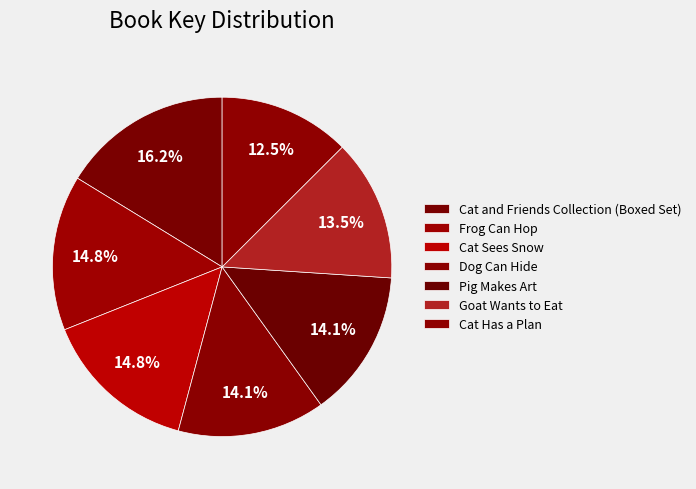

Combined, what portion of the pie is Pig Makes Art and Cat Has a Plan?

26.6%